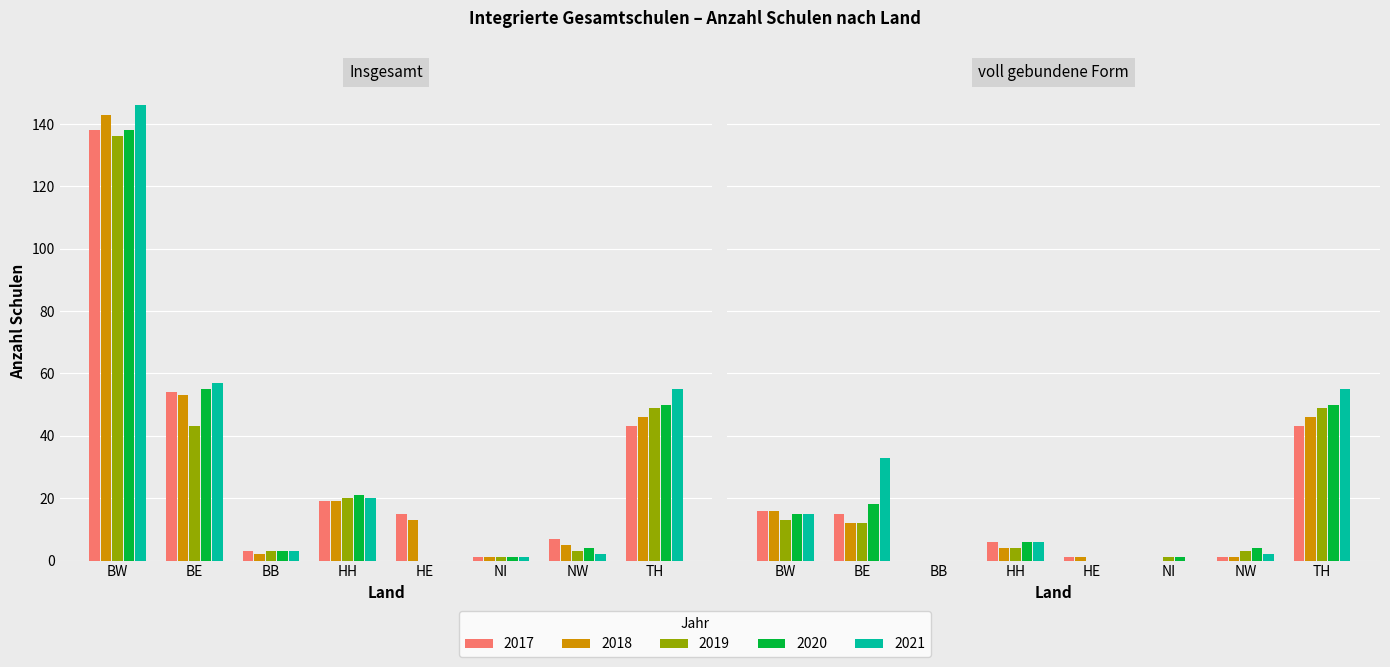

Which series has the widest spread of values?

2021